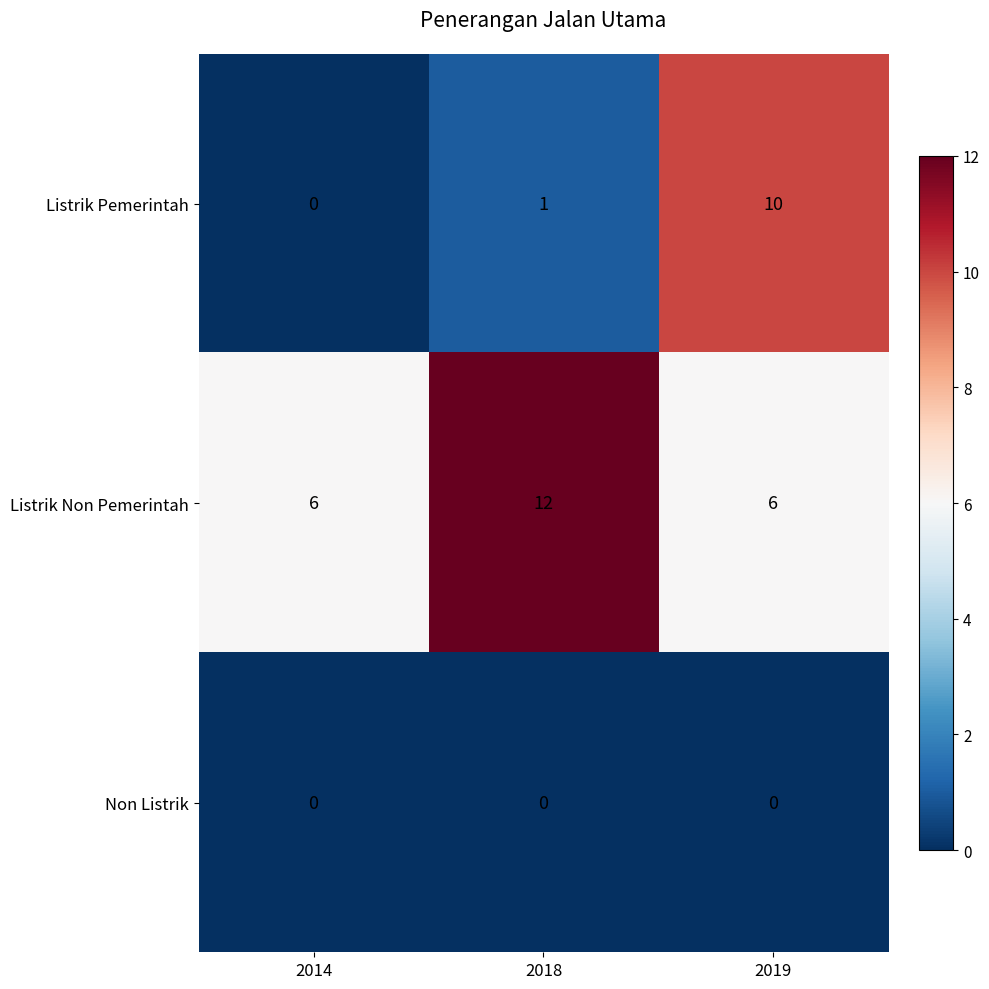

Is it true that Listrik Pemerintah equals -3 at 2014?

False